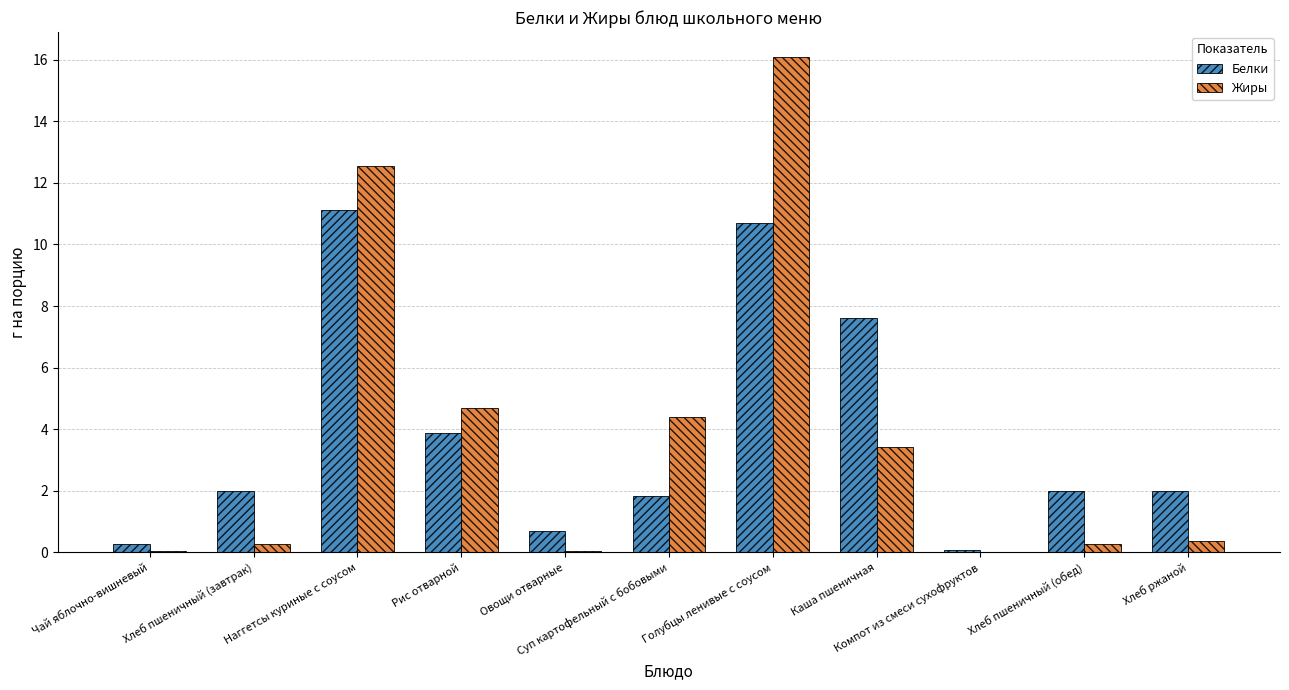

What is the greatest value displayed?

16.1